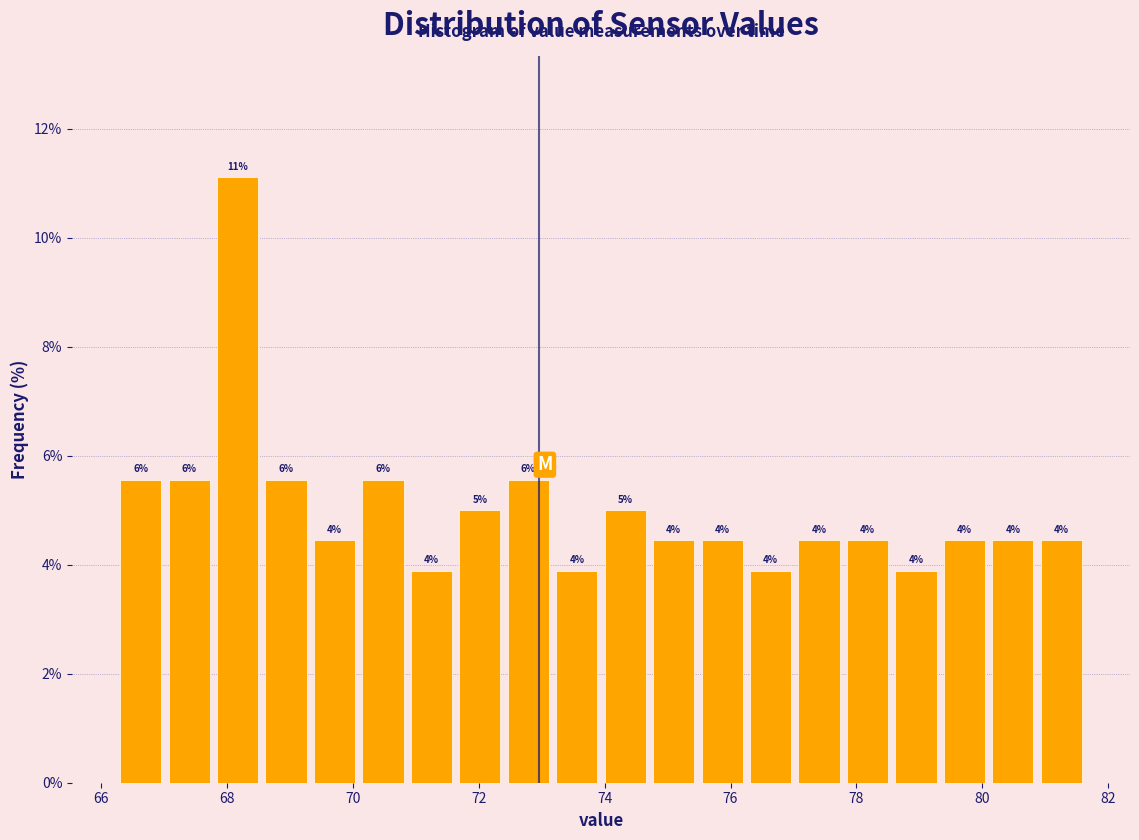

Around what value on the x-axis is the tallest bar? Give the approximate position of its centre, as read against the axis.

68.2